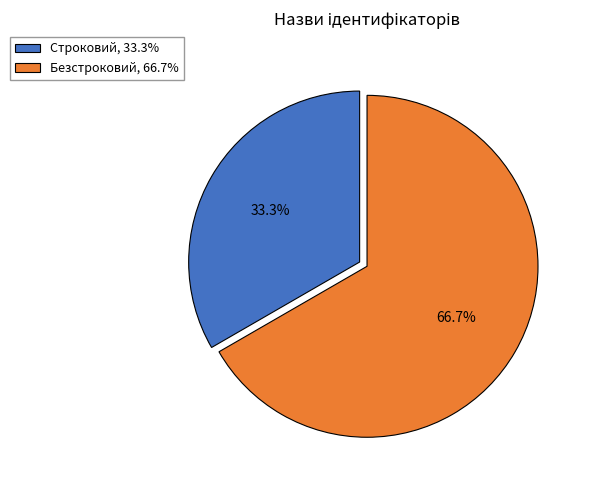

Do Строковий and Безстроковий together represent more than half of the pie?

Yes